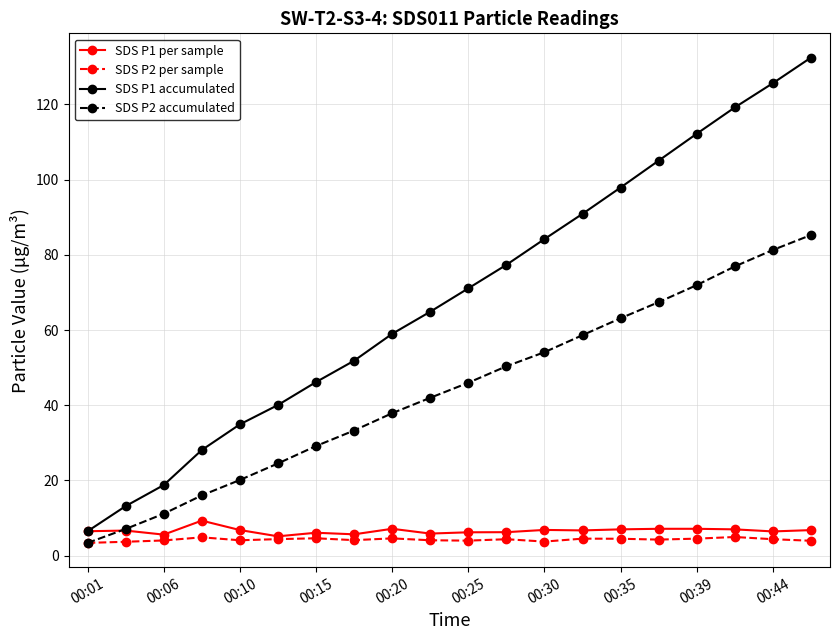

True or false: SDS P2 accumulated and SDS P1 accumulated intersect in this chart.

False